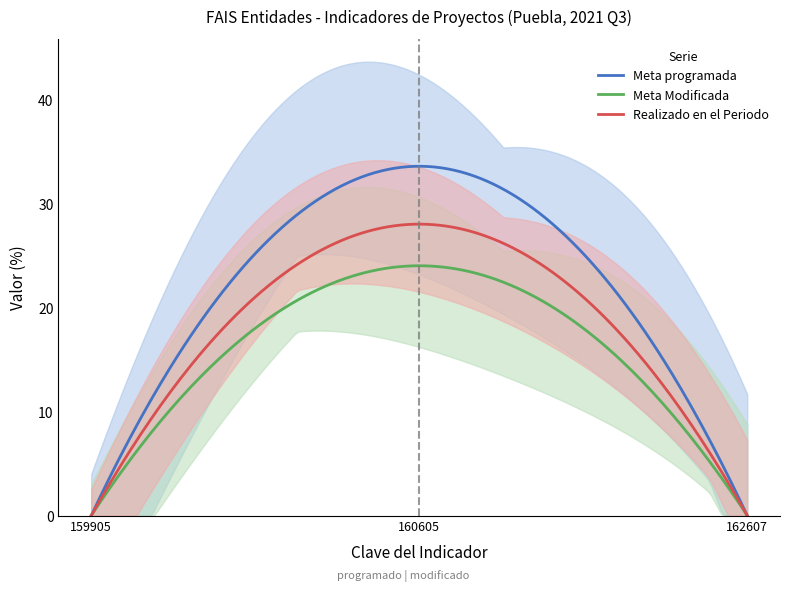

Reading right to left, list all the values displayed in this chart.

Meta programada: 0.0	33.6	0.0
Meta Modificada: 0.0	24.0	0.0
Realizado en el Periodo: 0.0	28.0	0.0